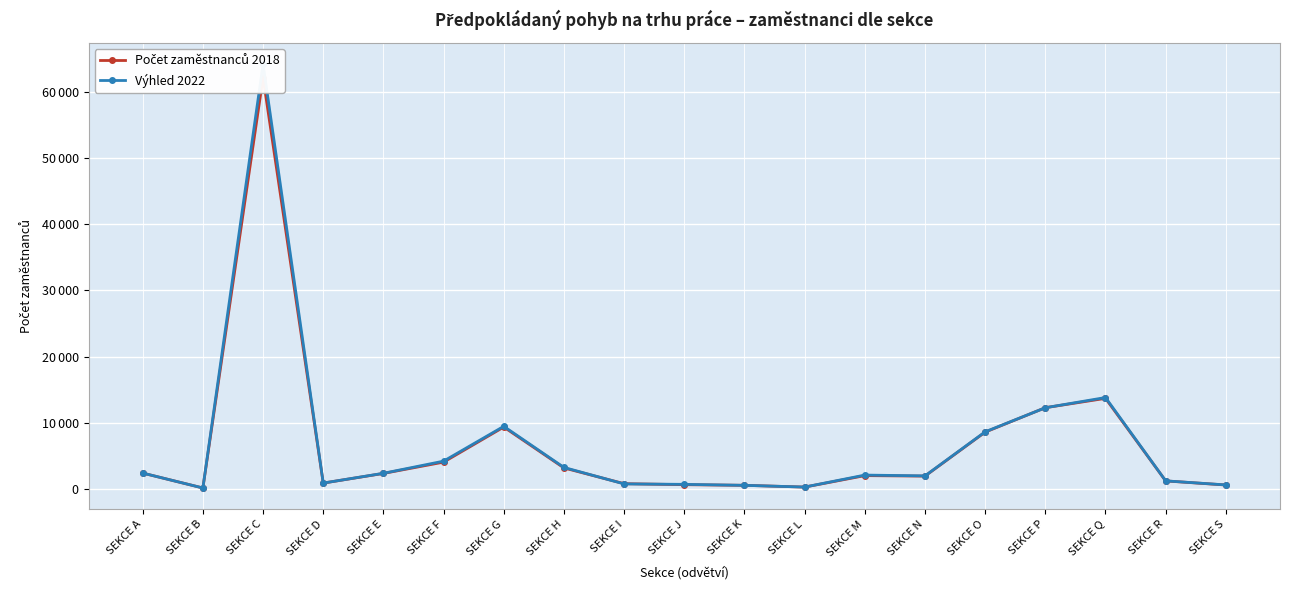

True or false: Výhled 2022 and Počet zaměstnanců 2018 intersect in this chart.

True